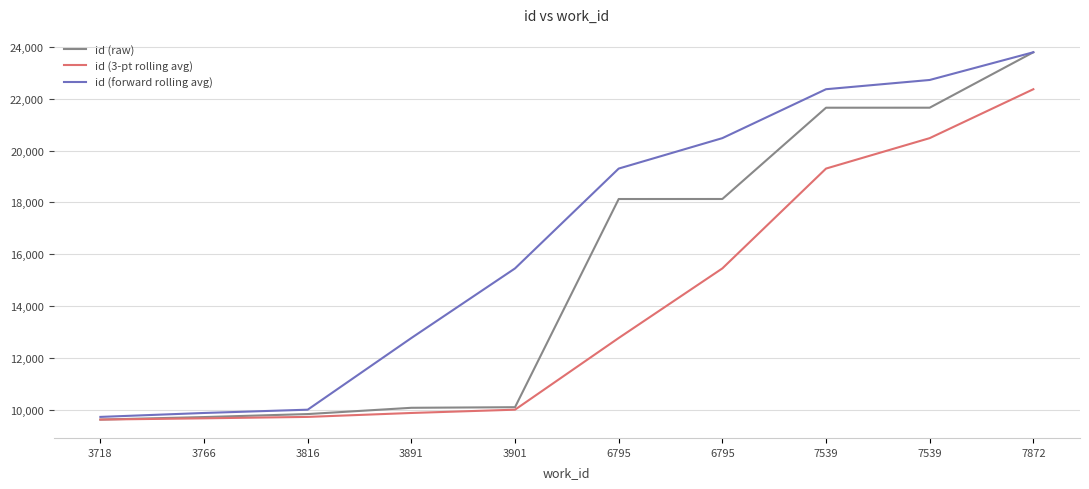

Which series has the largest total across all categories?

id (forward rolling avg)